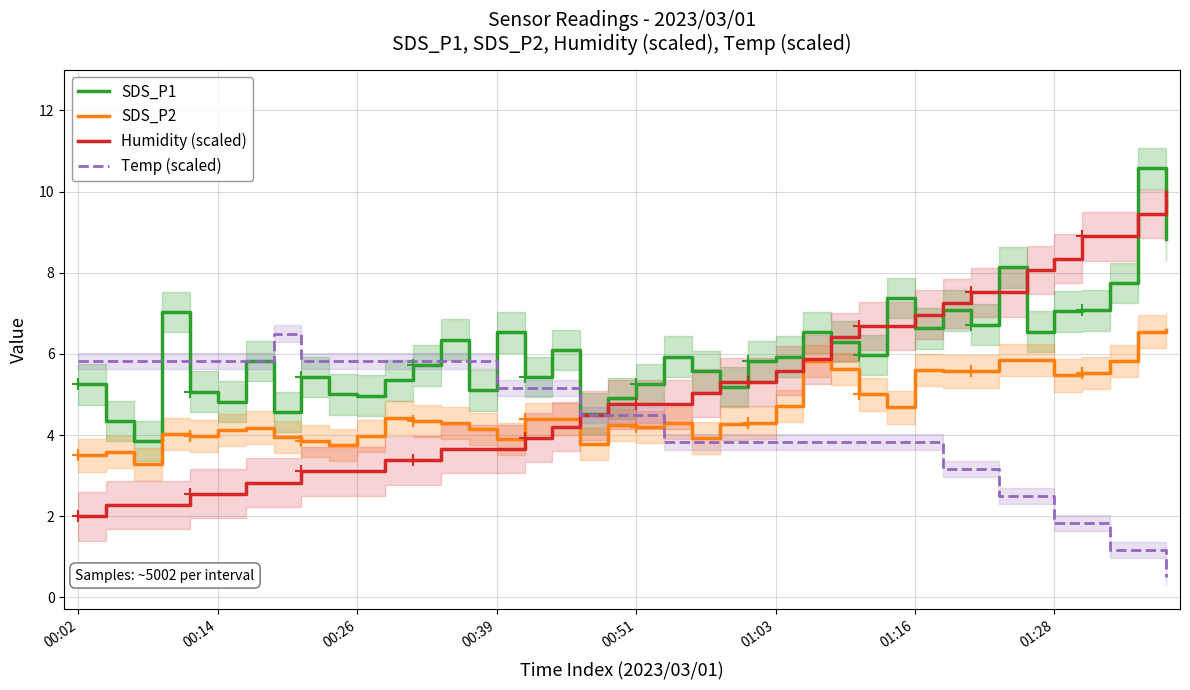

How many lines are shown in the chart?

4